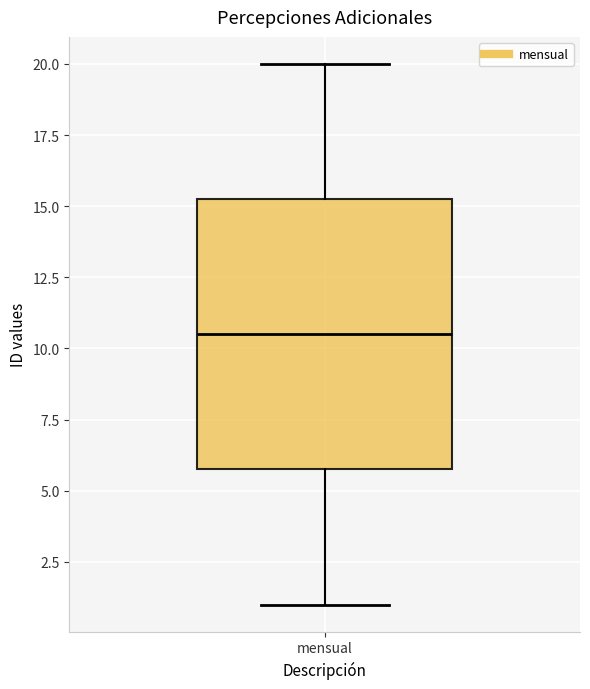

Read this box plot against the y-axis: the position of the median line, the range covered by the box, and the ends of both whiskers. The values are not printed on the chart, so give them approximately, as read against the axis.

median 10.5, box 6.0 to 15.5, whiskers 1.0 to 20.0